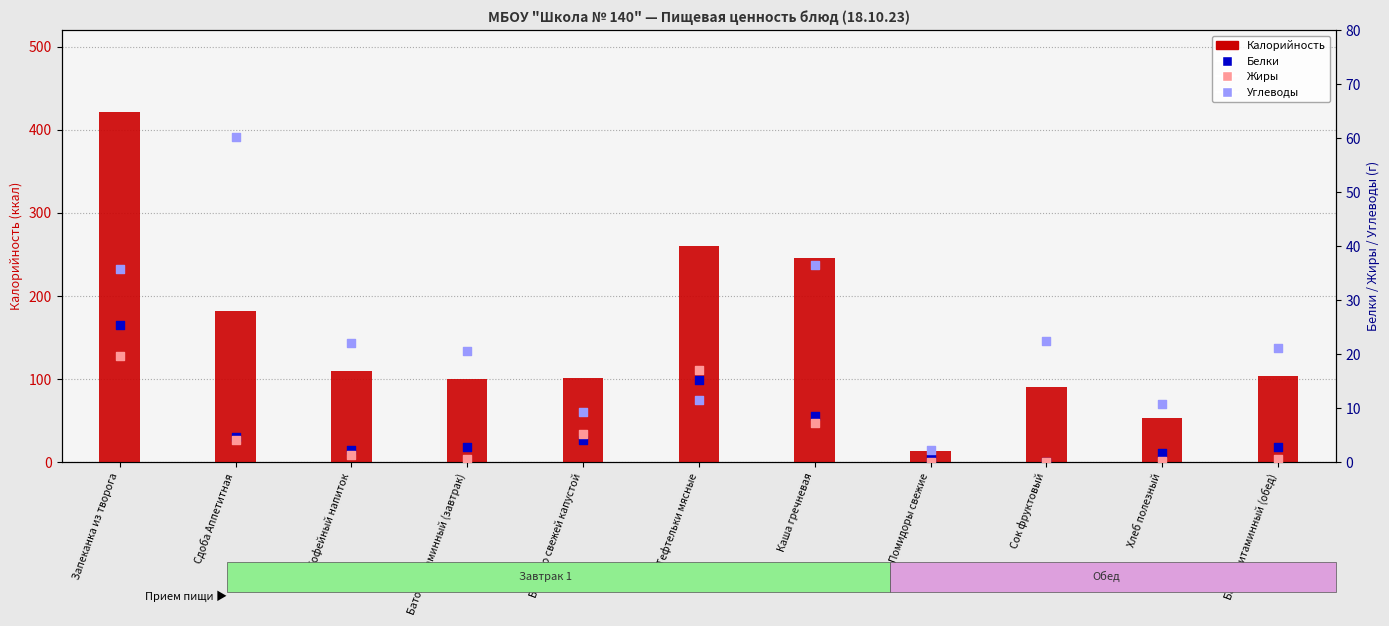

What is the total value across all series at Батон витаминный (завтрак)?

125.0